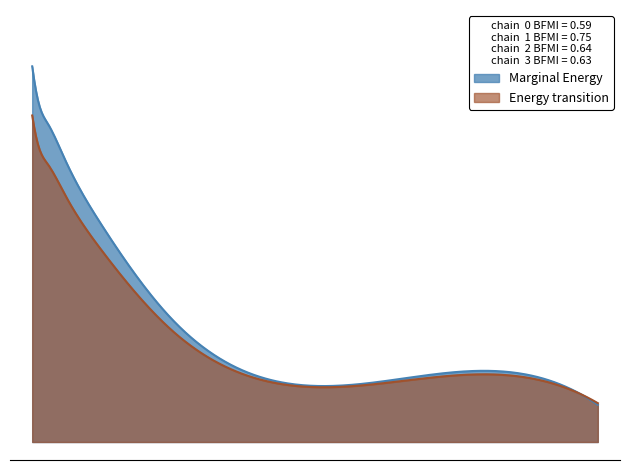

What is the difference between the values at 0.64 and 0.02?

43.8